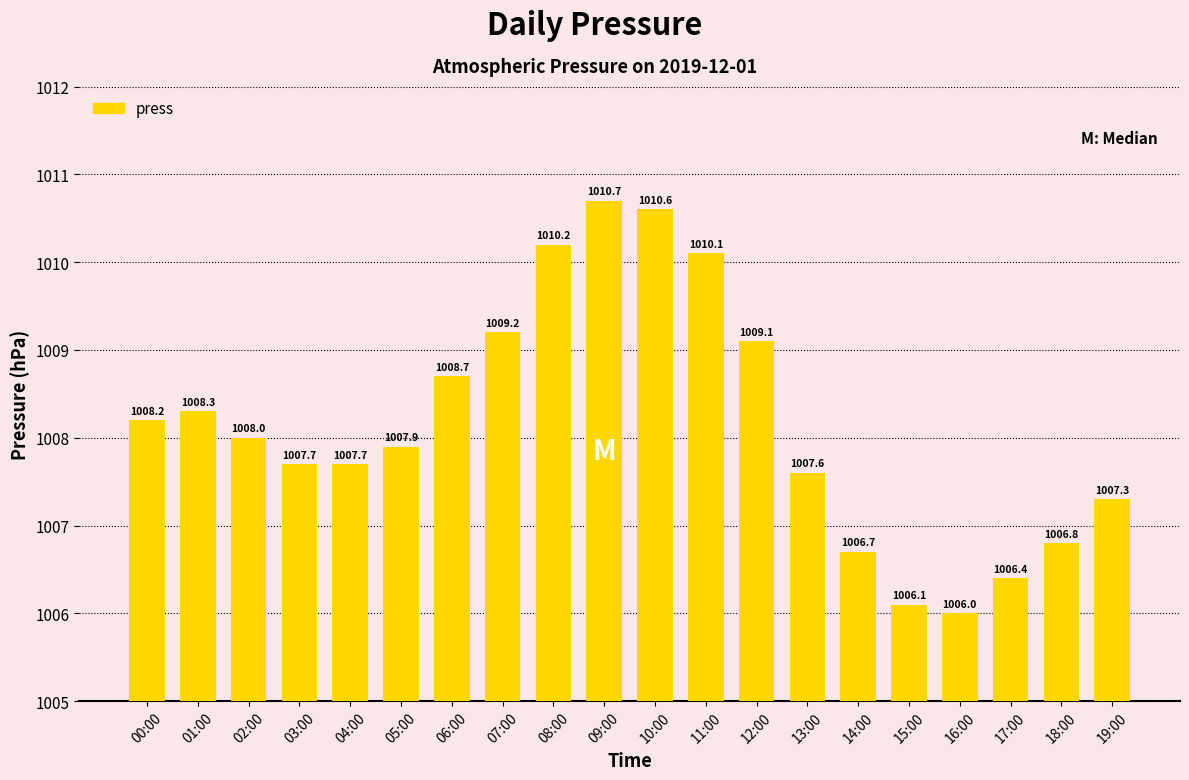

What is the change in value from 07:00 to 08:00?

+1.0